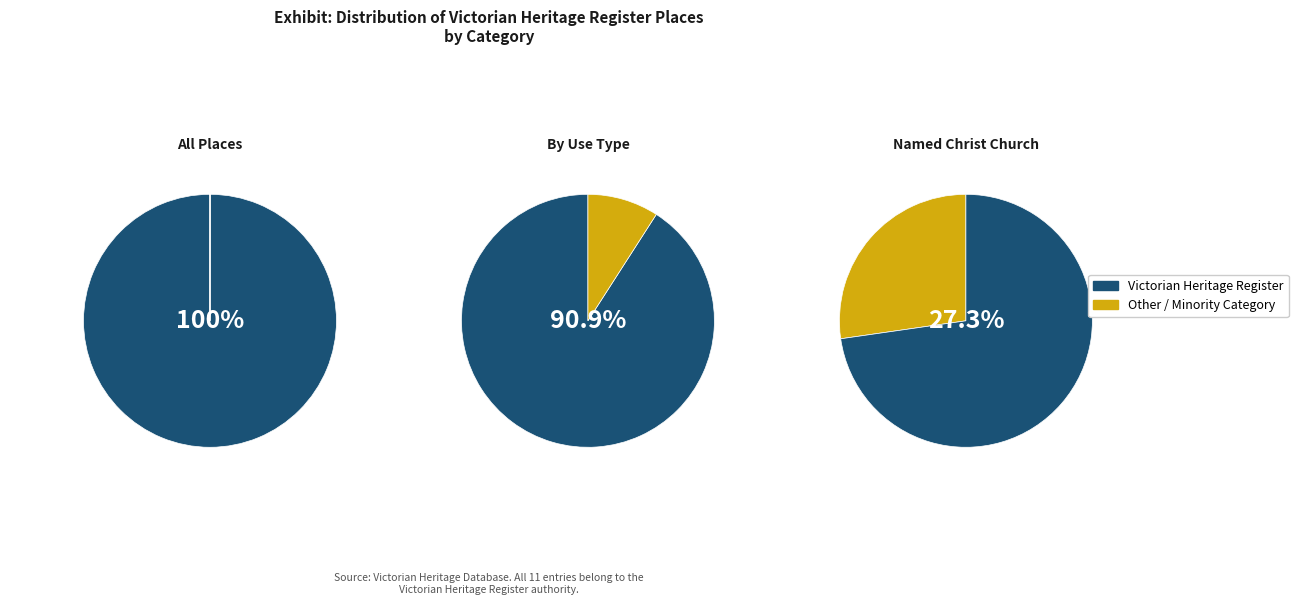

The PRESBYTERIAN CHURCH slice represents 38% of the pie. True or false?

False